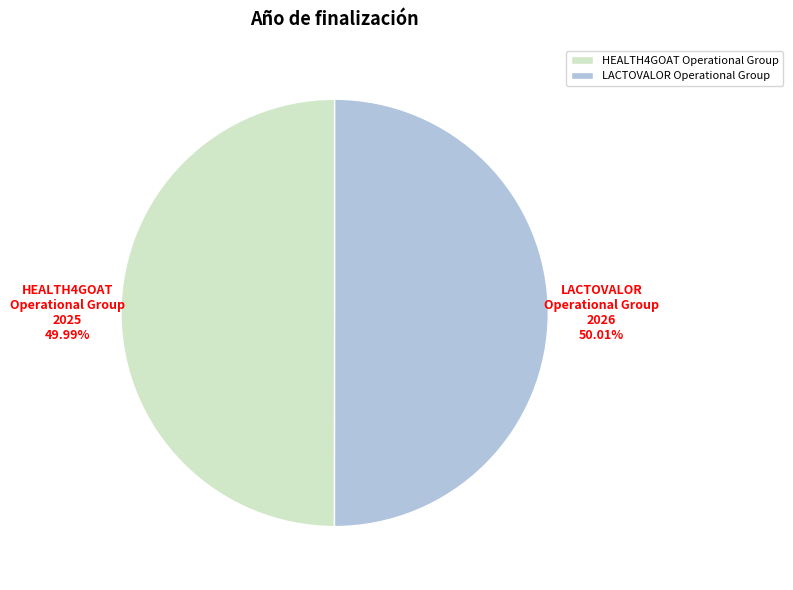

To the nearest percent, what percentage of the pie is LACTOVALOR Operational Group?

50%